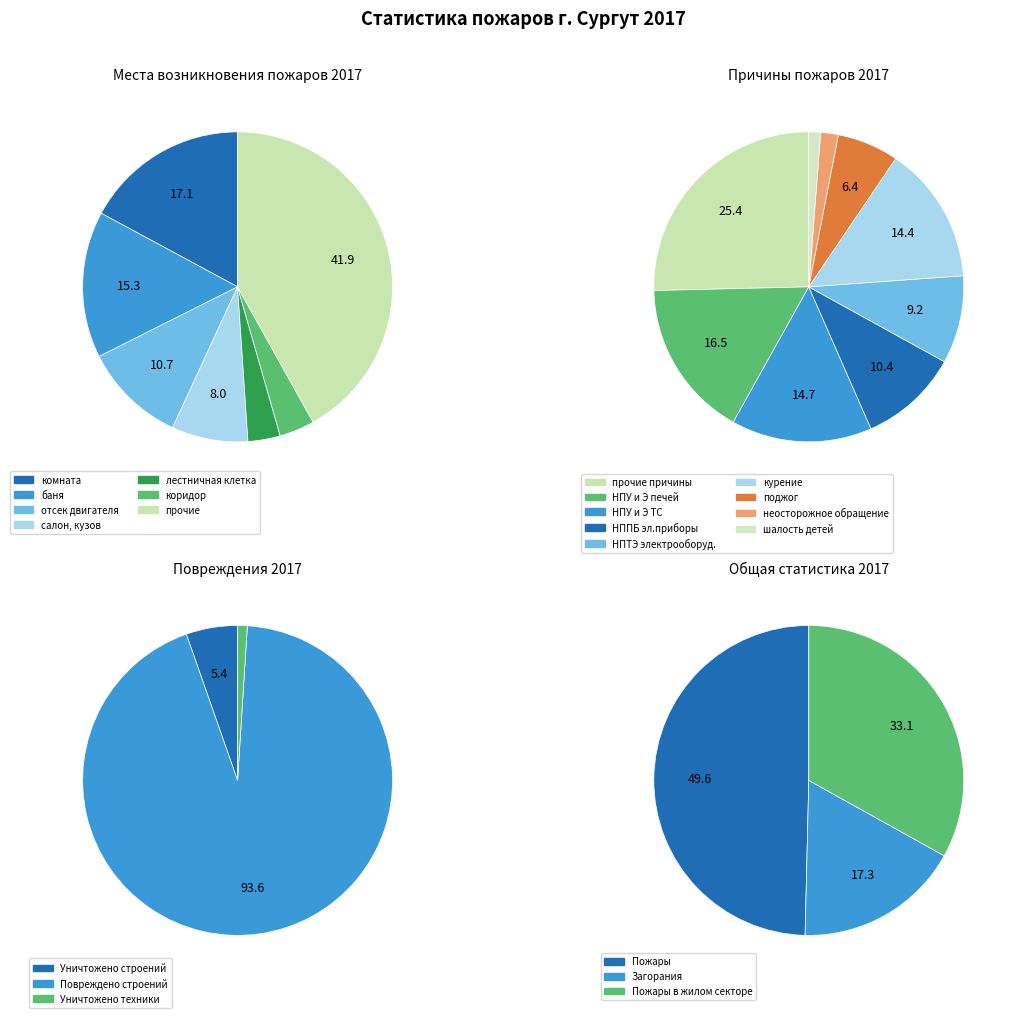

Combined, what portion of the pie is баня and коридор?

19.0%